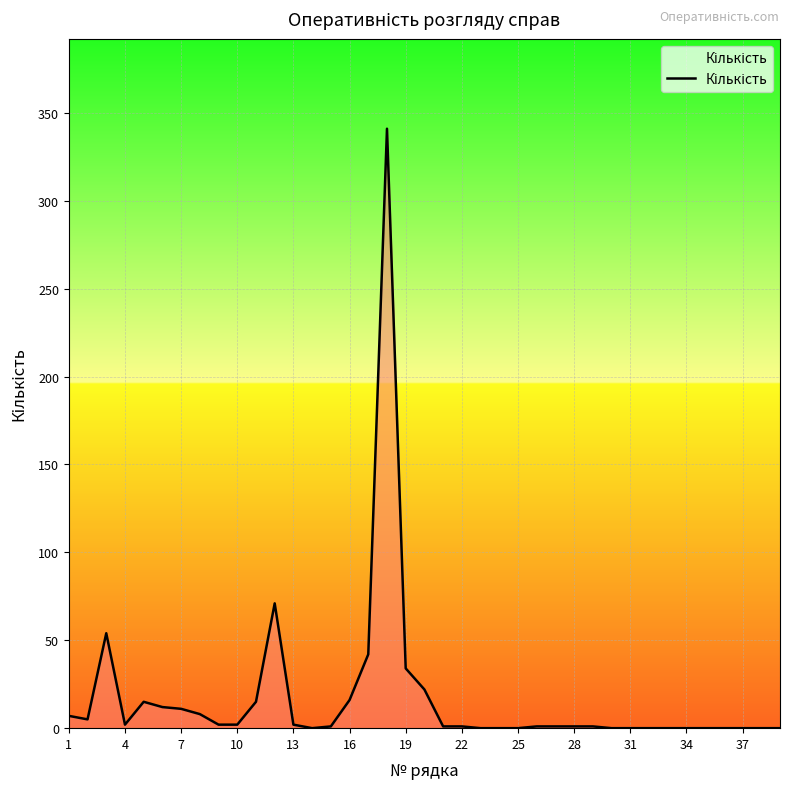

What is the greatest value displayed?

341